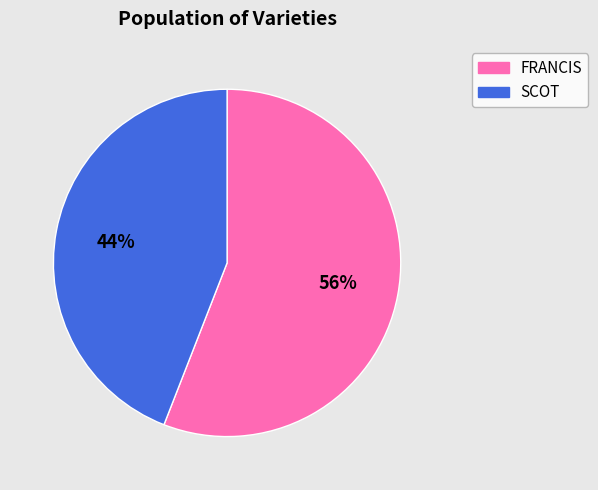

Combined, do SCOT and FRANCIS account for over 50%?

Yes